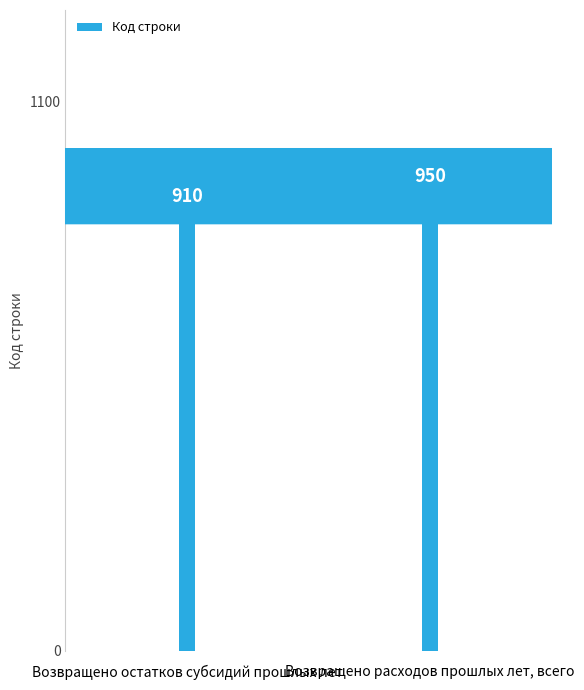

What is the difference between the maximum and minimum values?

40